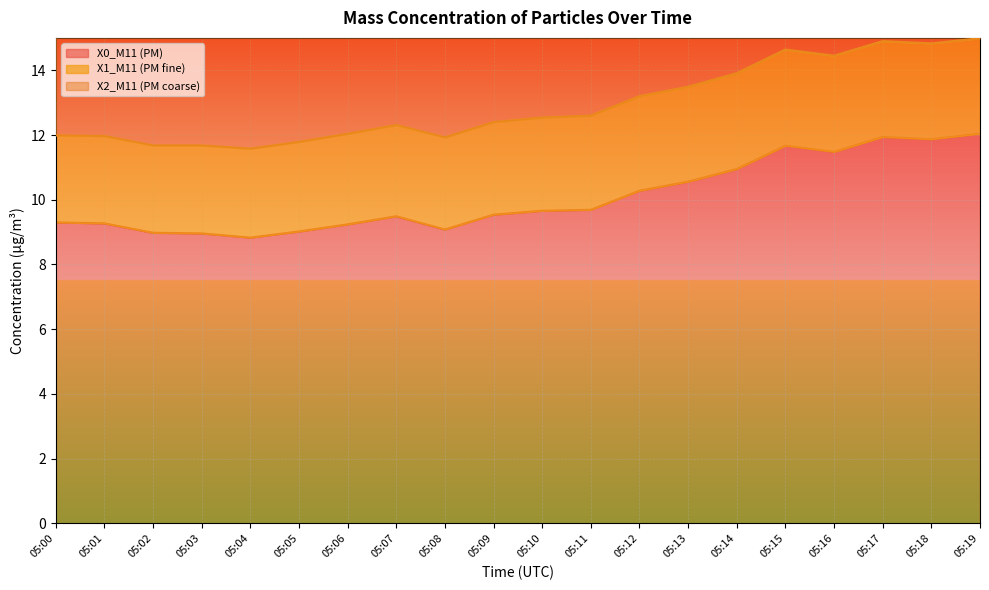

Between 05:07 and 05:06, which is larger?

05:07